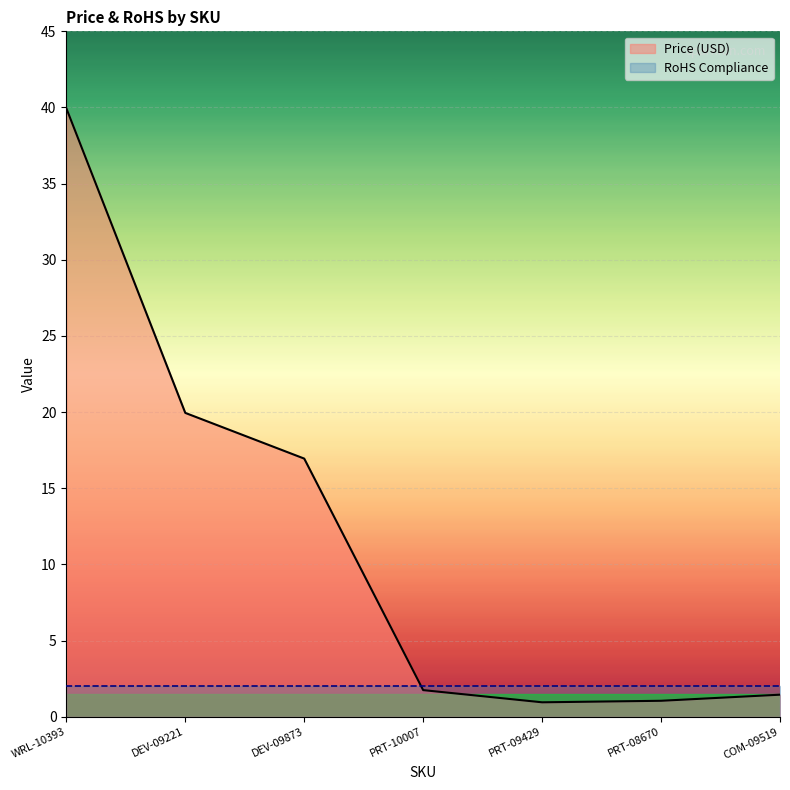

How many interior local valleys does the Price (USD) series have?

1